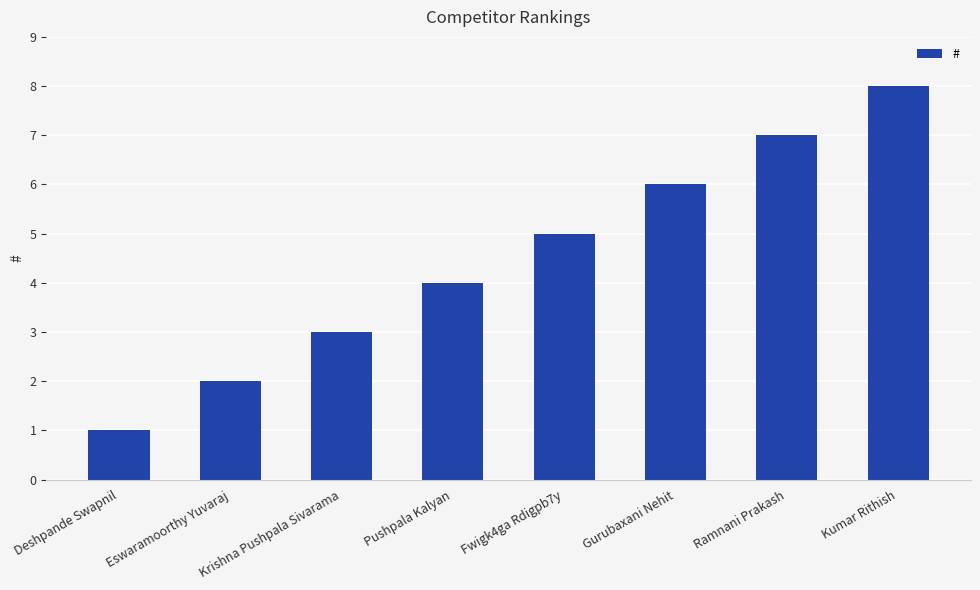

The value at Gurubaxani Nehit is 2. True or false?

False